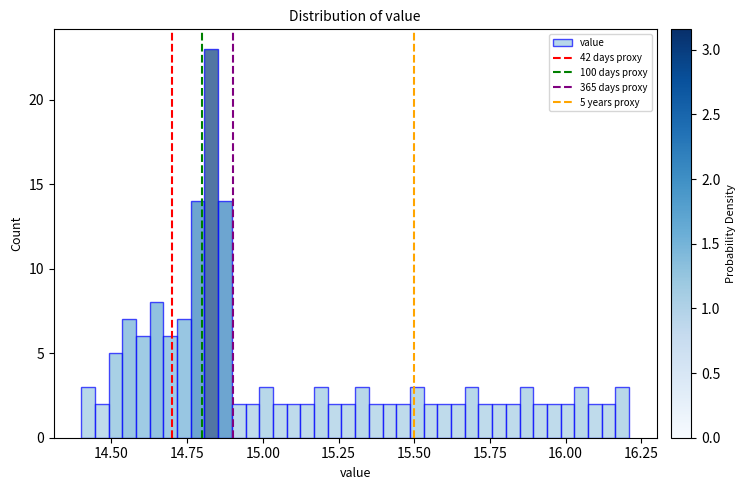

Read against the x-axis, roughly where is the centre of the tallest bar?

14.85